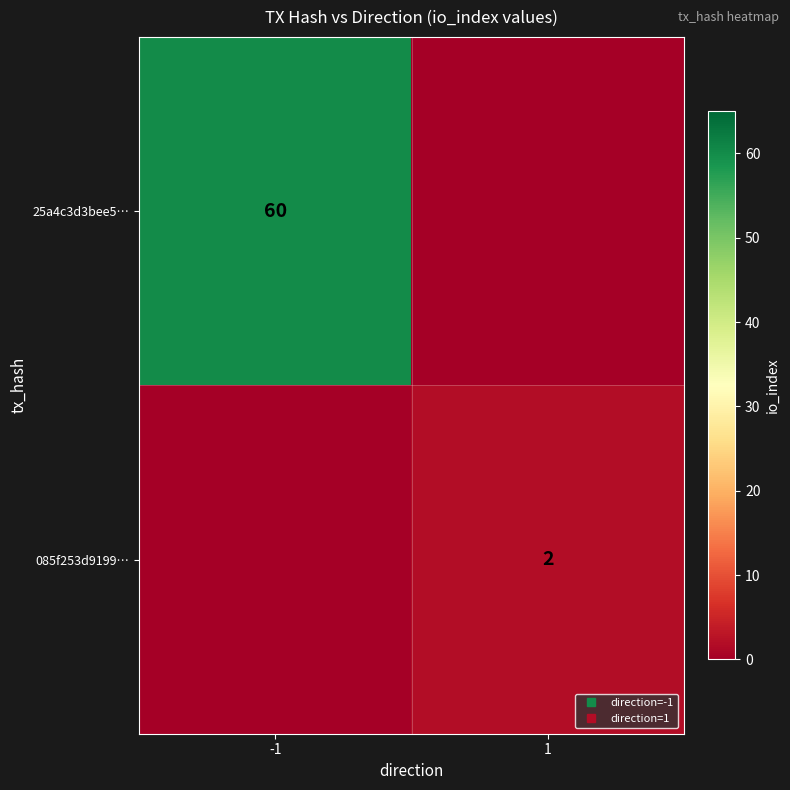

Between 1 and -1, which is larger?

-1